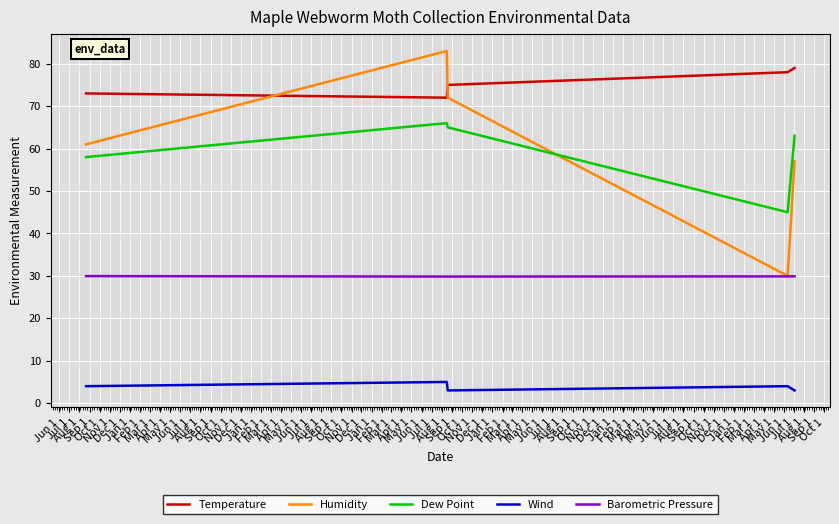

How many Temperature values are between 79 and 80?

15